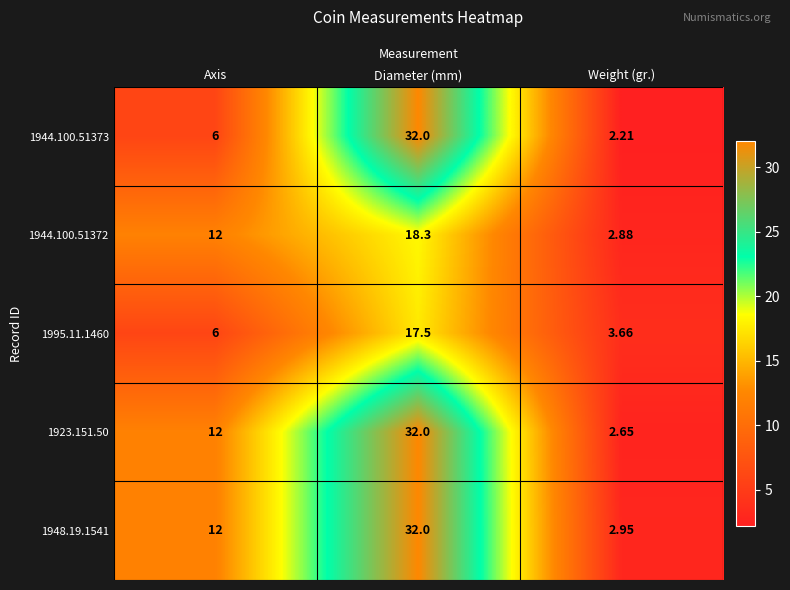

Where is 1995.11.1460 nearest to the value 10?

Axis